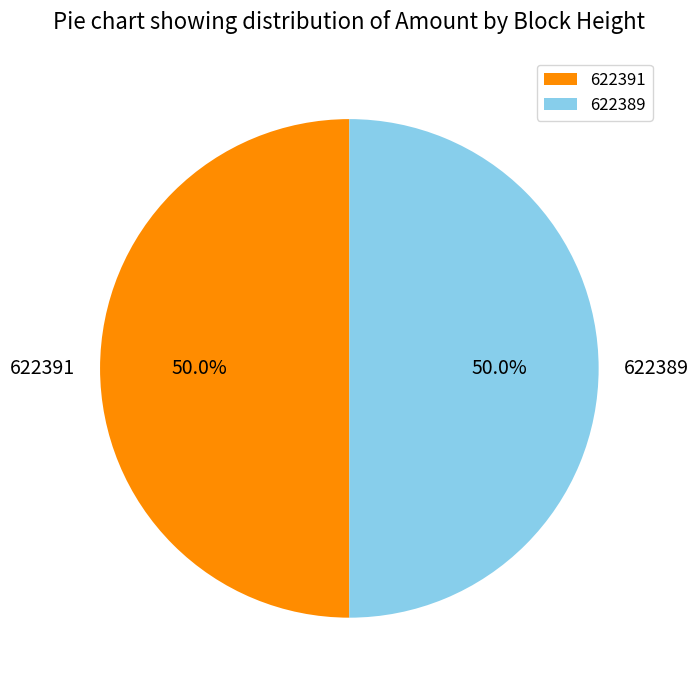

To the nearest percent, what percentage of the pie is 622391?

50%